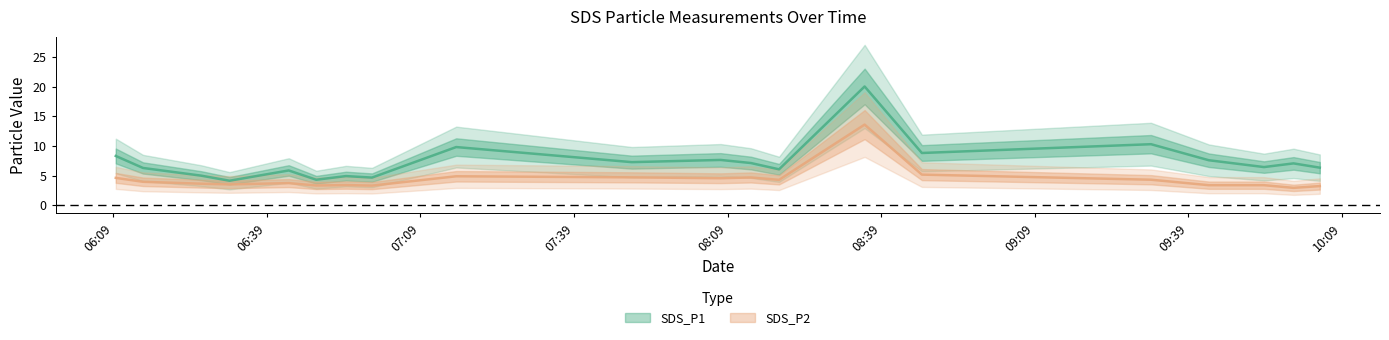

At which category does the chart reach its peak across all series?

2022/10/12 08:35:46